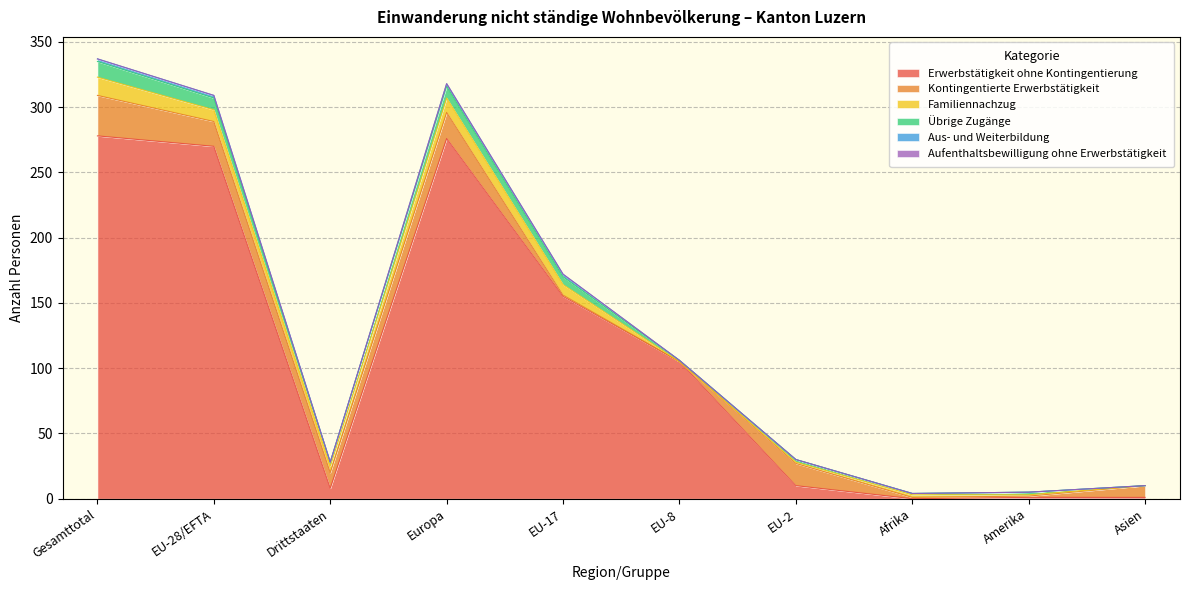

Is it true that Aufenthaltsbewilligung ohne Erwerbstätigkeit equals 0 at EU-2?

True